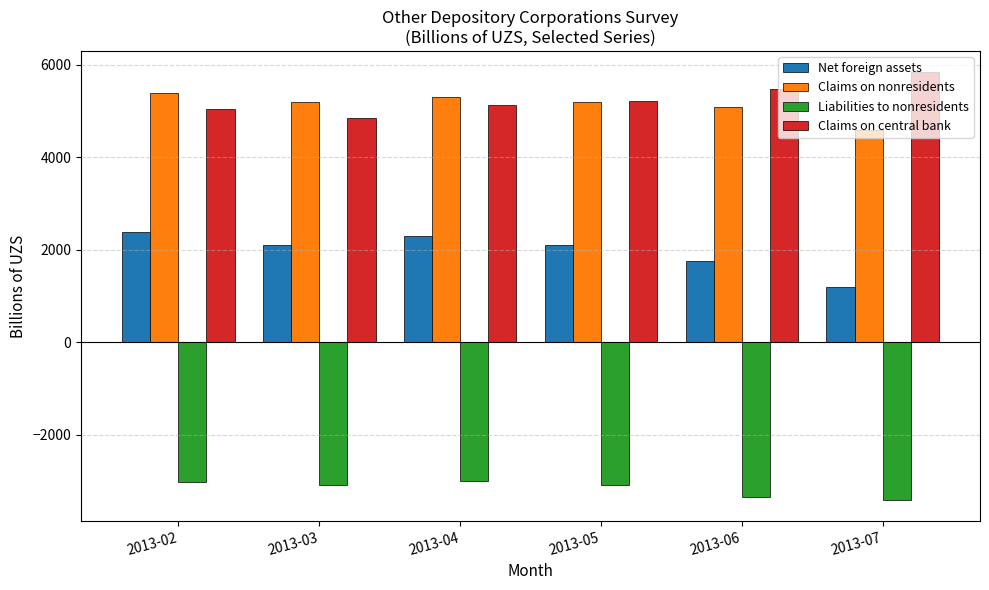

At which category does the chart reach its peak across all series?

2013-07